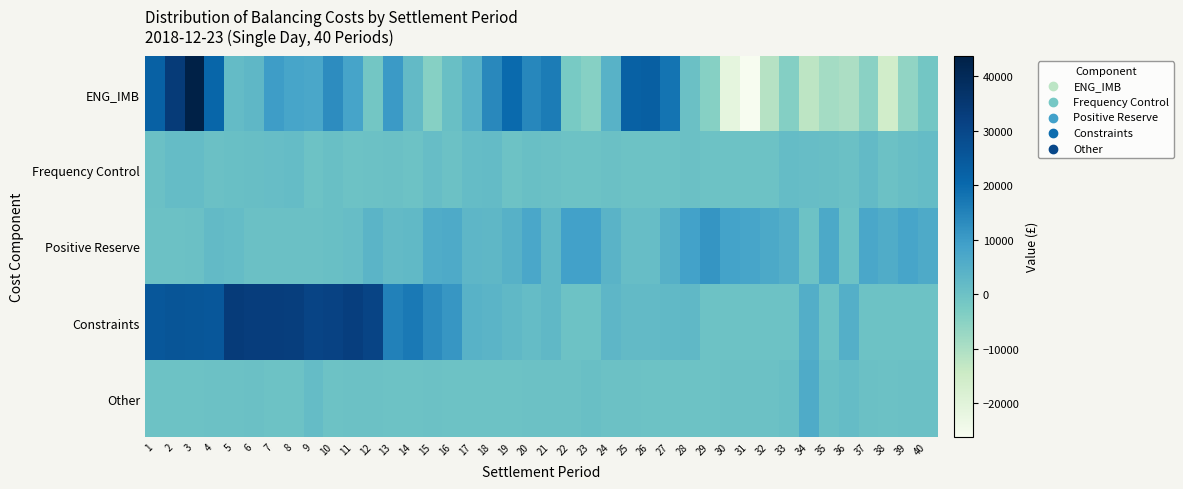

Which series changed the most between 6 and 34?

Constraints